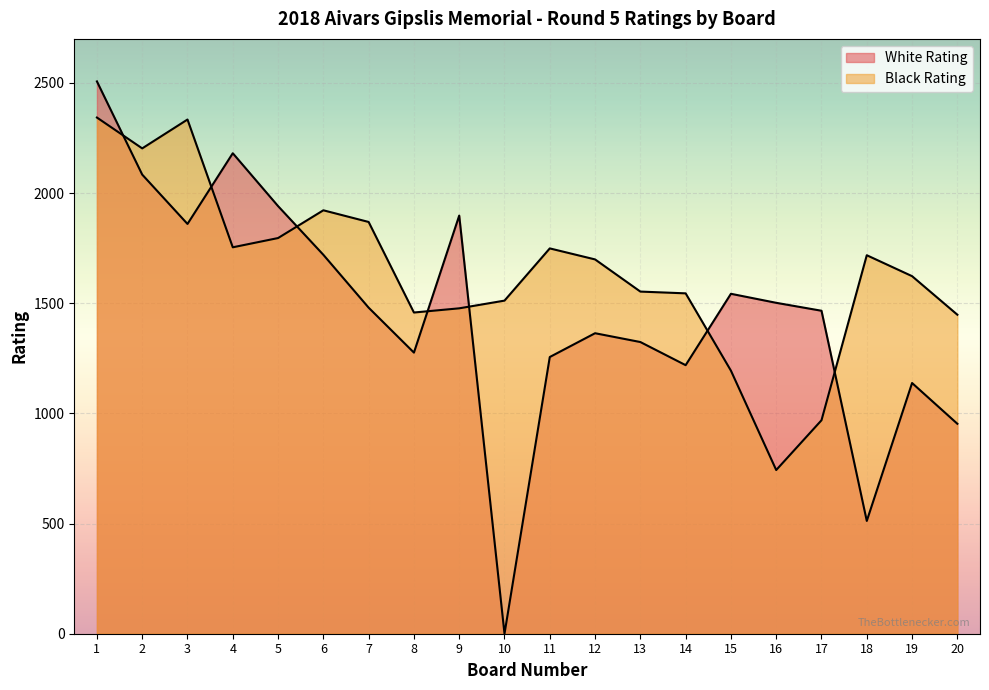

True or false: White Rating has a value of 403 at 15.

False